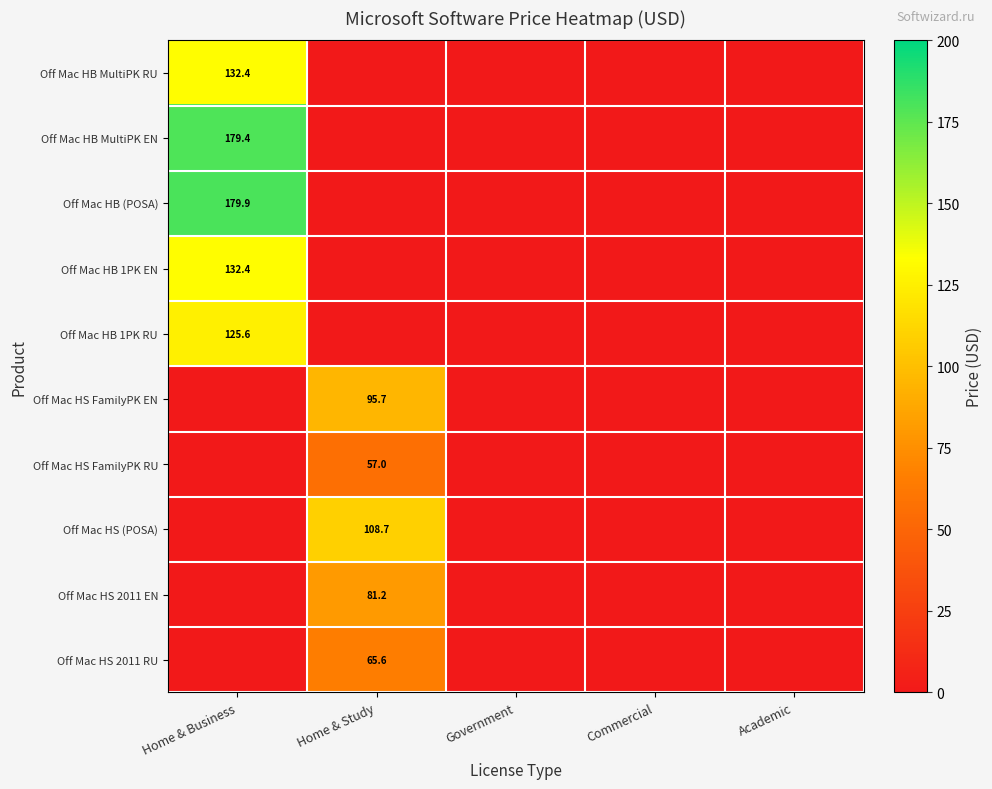

Is the value of Off Mac HS (POSA) at Home & Study greater than the value of Off Mac HS FamilyPK EN at Home & Study?

Yes